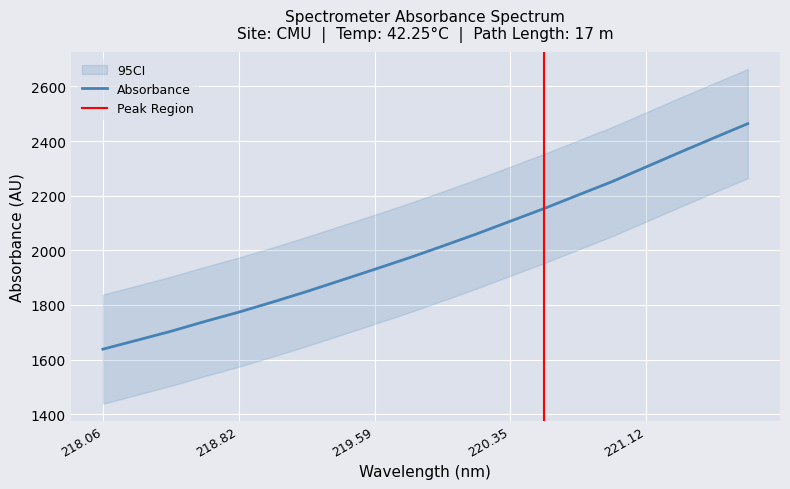

Which has a higher value, 219.7801 or 218.6332?

219.7801